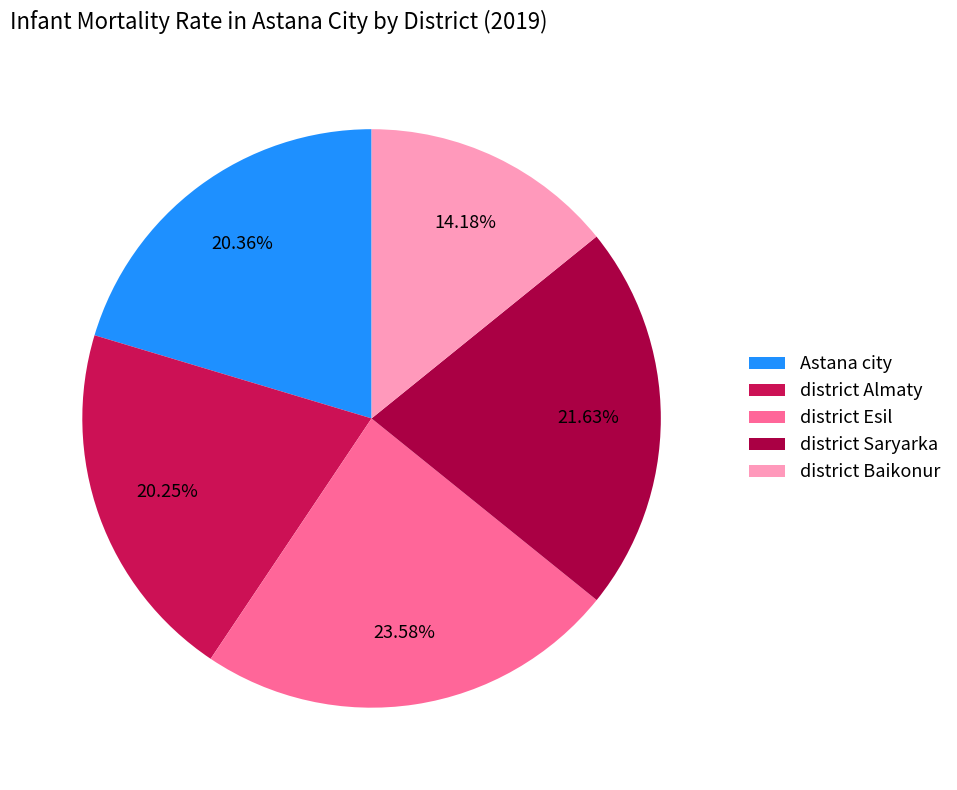

To the nearest percent, what portion does district Baikonur represent?

14%